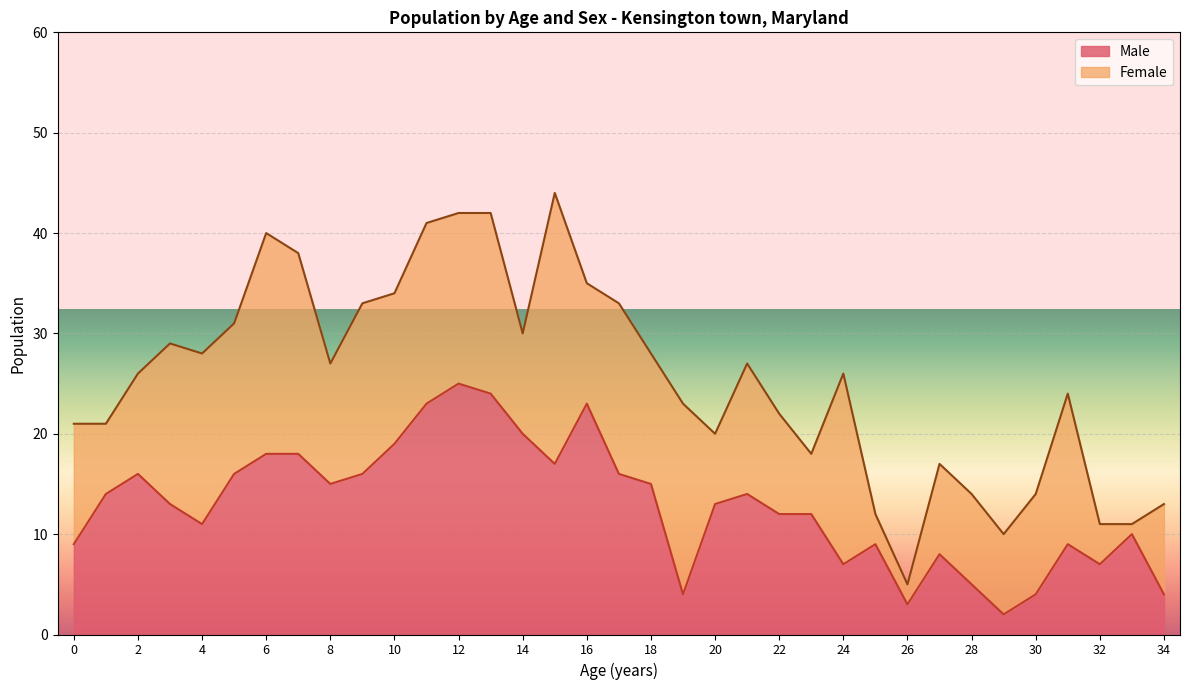

What is the change in value from 0 to 29?

-7